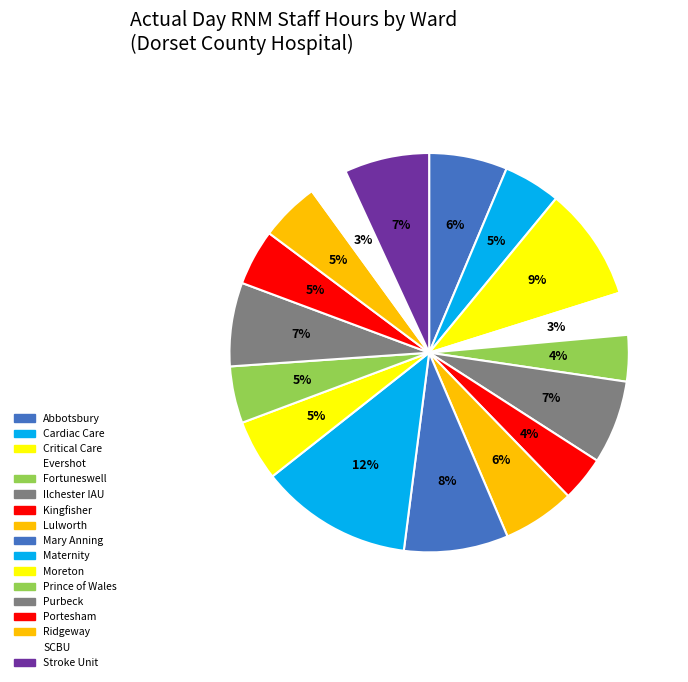

Count the number of slices in the pie.

17